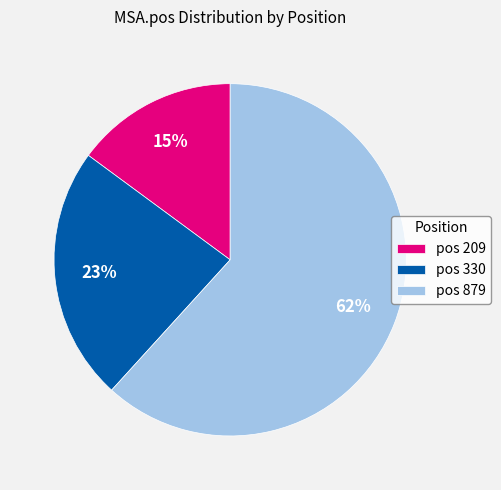

Which has a higher value, pos 330 or pos 209?

pos 330